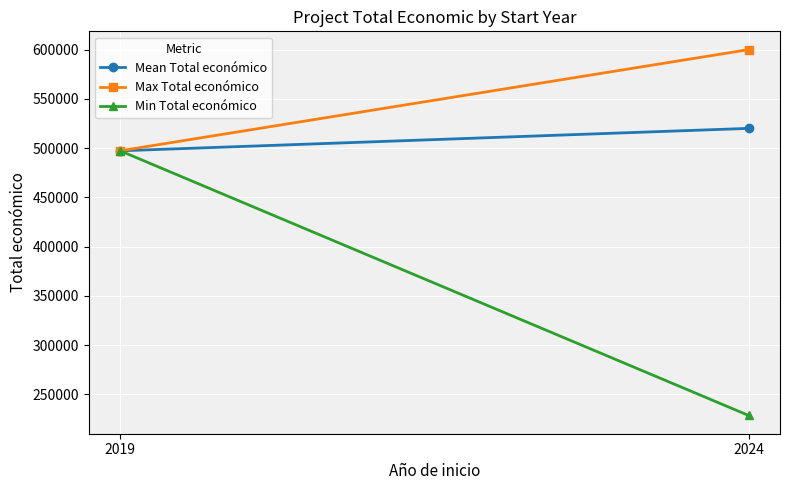

What is the value of the Min Total económico point at the 1st from the left?

497232.0